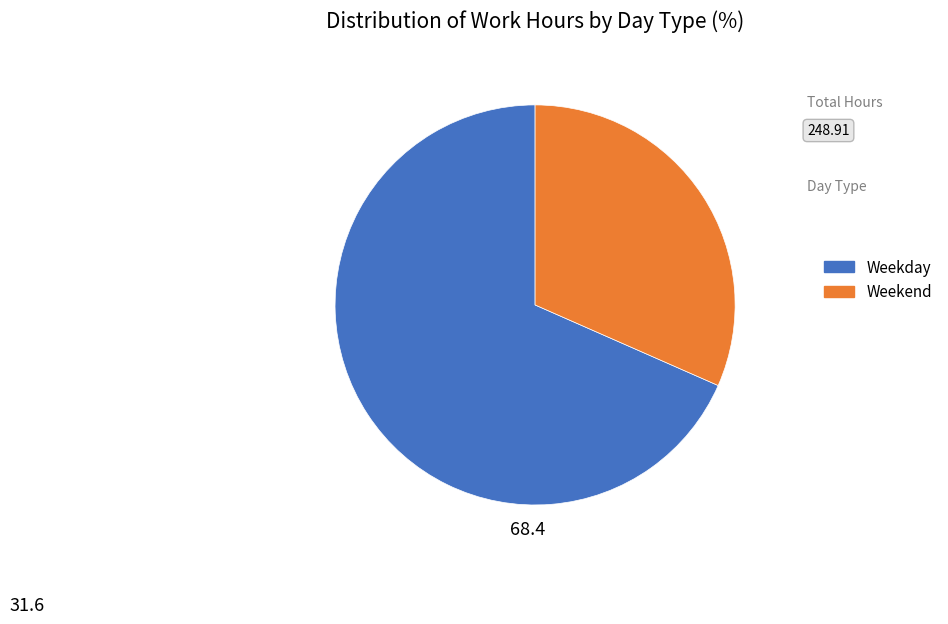

Is there any slice that represents more than half of the pie?

Yes